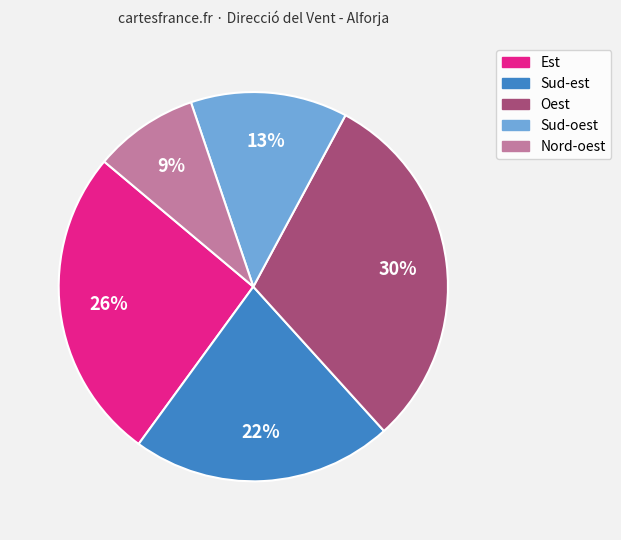

Is there any slice that represents more than half of the pie?

No